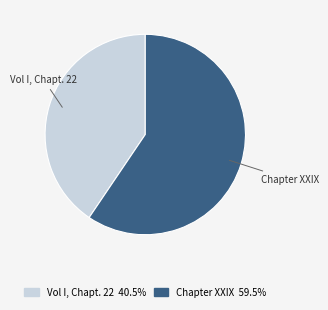

Is there a majority slice in this chart?

Yes